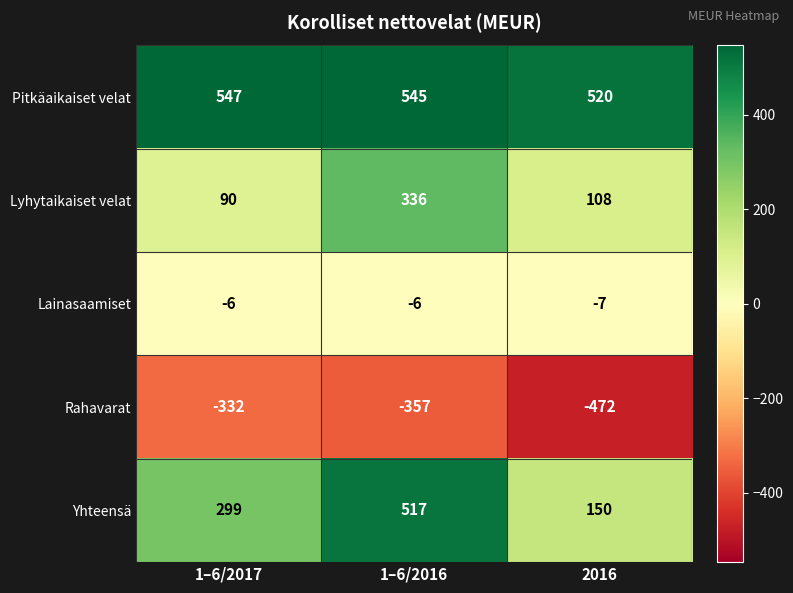

Reading left to right, extract all data points from this chart.

Pitkäaikaiset velat: 1–6/2017=547	1–6/2016=545	2016=520
Lyhytaikaiset velat: 1–6/2017=90	1–6/2016=336	2016=108
Lainasaamiset: 1–6/2017=-6	1–6/2016=-6	2016=-7
Rahavarat: 1–6/2017=-332	1–6/2016=-357	2016=-472
Yhteensä: 1–6/2017=299	1–6/2016=517	2016=150